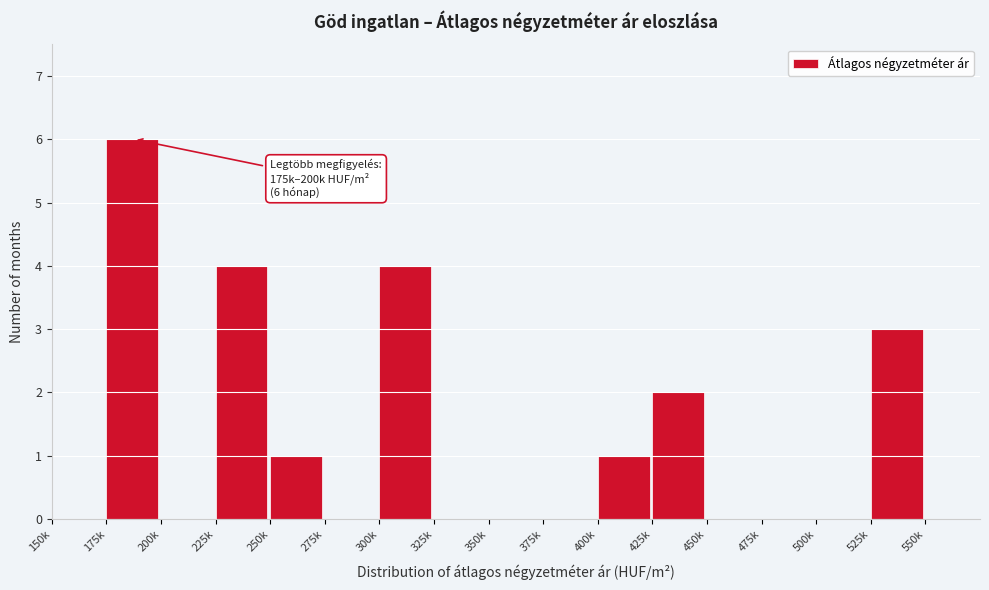

Reading right to left, list all the values displayed in this chart.

550k=0	525k=3	500k=0	475k=0	450k=0	425k=2	400k=1	375k=0	350k=0	325k=0	300k=4	275k=0	250k=1	225k=4	200k=0	175k=6	150k=0